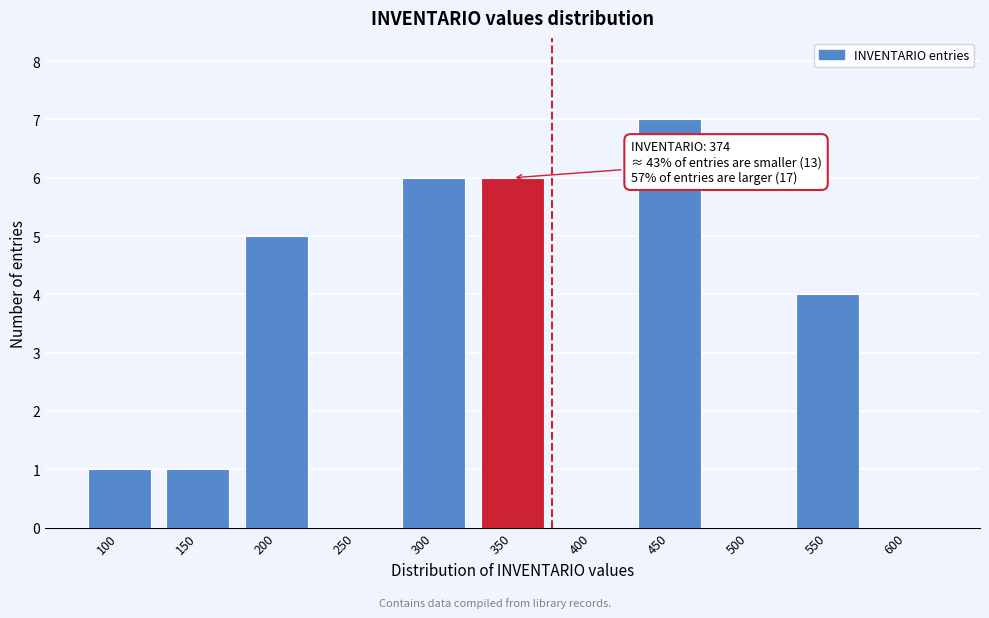

Reading left to right, what are all the values shown in this chart?

100=1	150=1	200=5	250=0	300=6	350=6	400=0	450=7	500=0	550=4	600=0